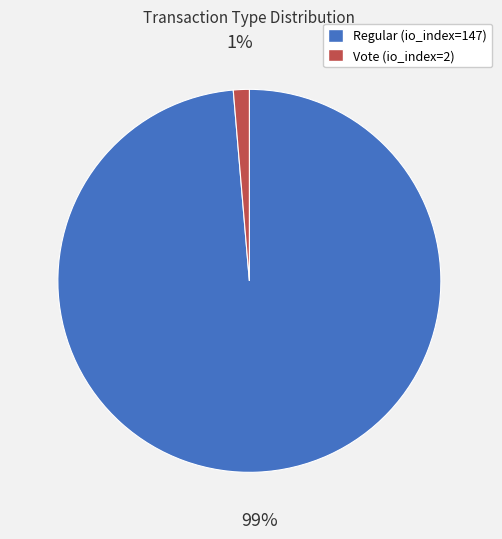

Do Regular (io_index=147) and Vote (io_index=2) together represent more than half of the pie?

Yes